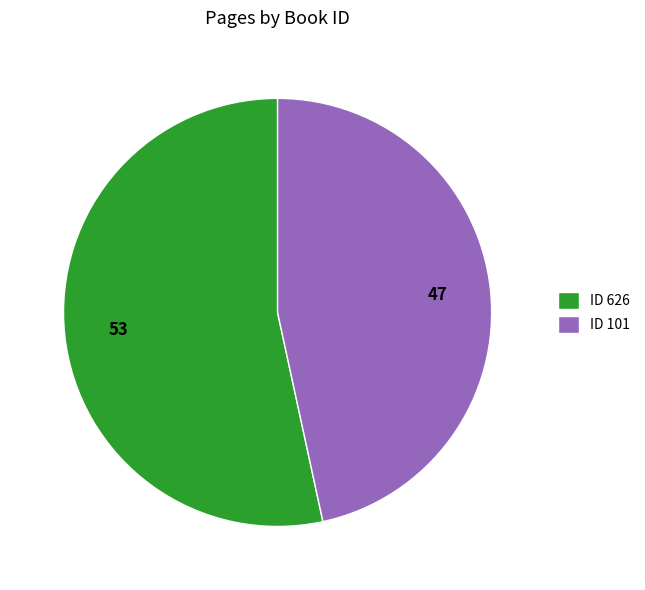

What is the smallest slice in the pie chart?

ID 101